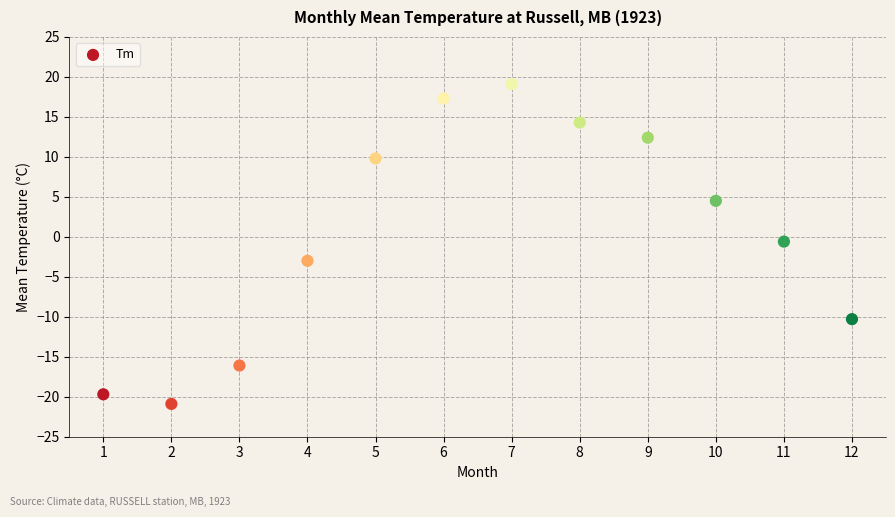

What is the average X value?

6.5